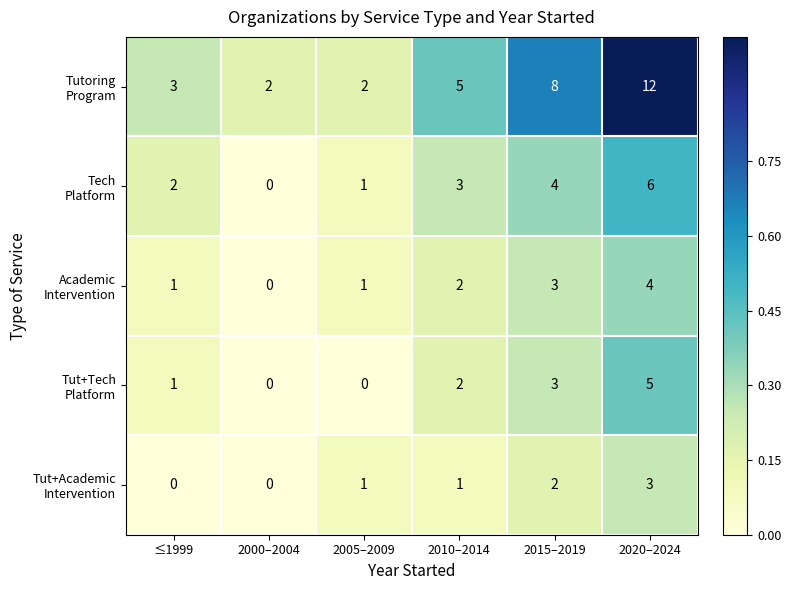

At which category does the chart reach its peak across all series?

2020–2024